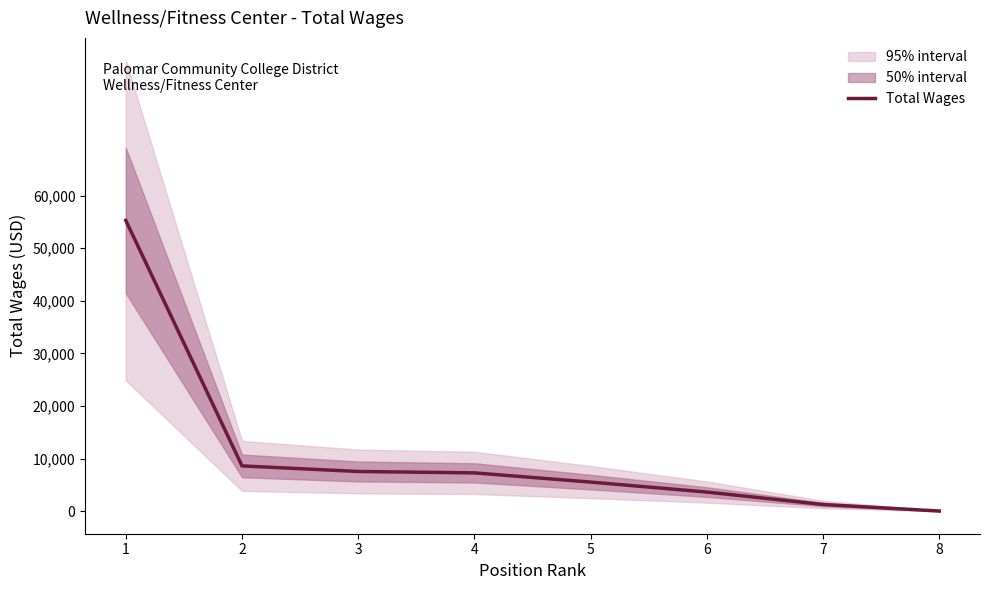

True or false: the data shows 92857 at 1.

False